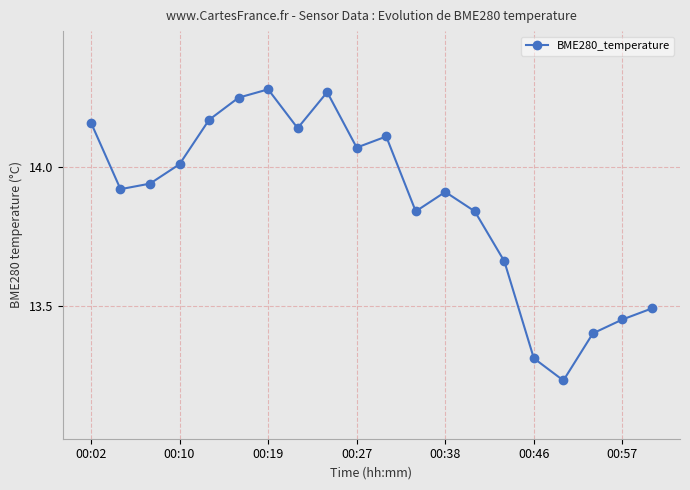

True or false: there are more than 0 points higher than both neighbors.

True